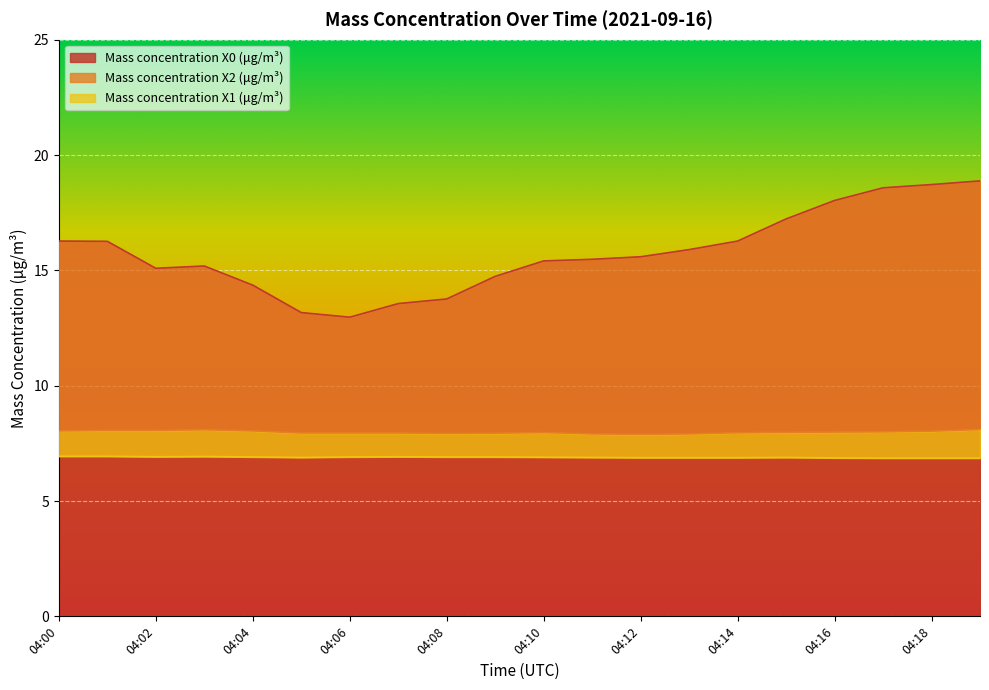

How many Mass concentration X1 (μg/m³) values are between 6 and 7?

20